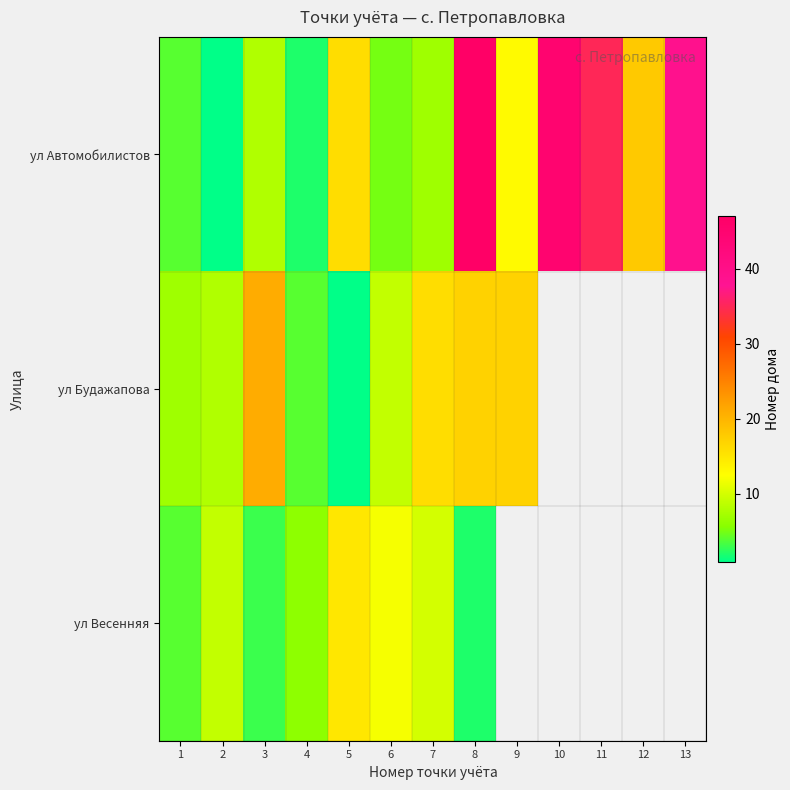

At 1, list the series in order from smallest to largest.

ул Автомобилистов, ул Весенняя, ул Будажапова